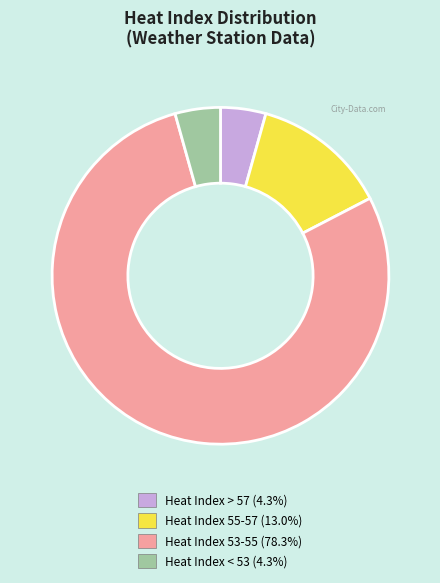

Does any single category account for the majority?

Yes